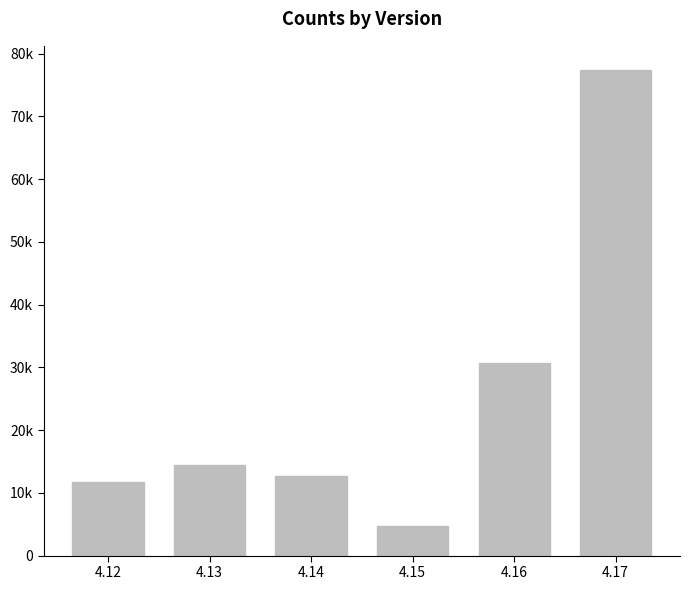

Reading left to right, transcribe all the data shown in this chart.

11659	14391	12712	4726	30754	77364